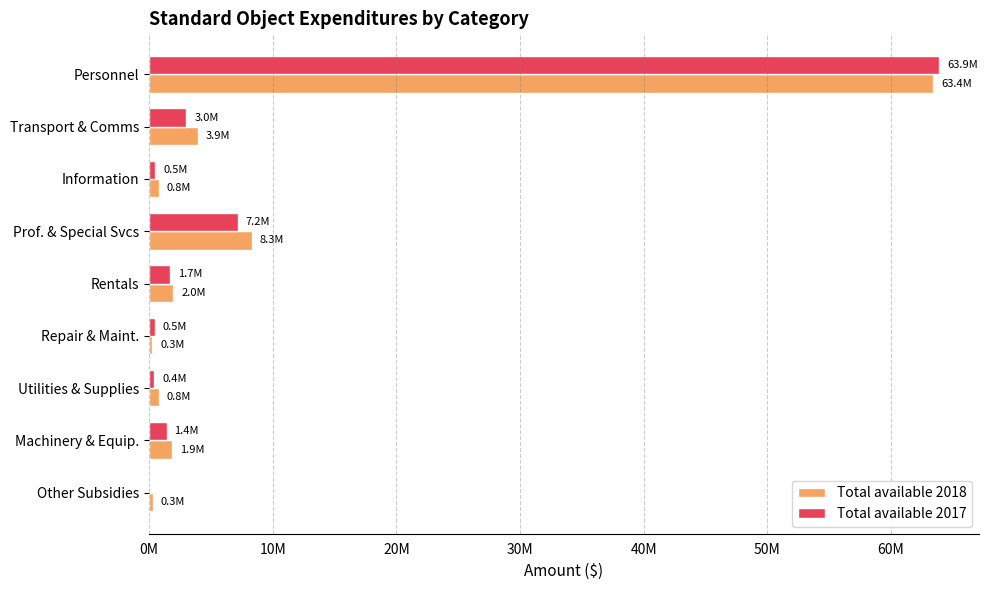

What is the value of the Total available 2017 bar at the 2nd from the left?

3019068